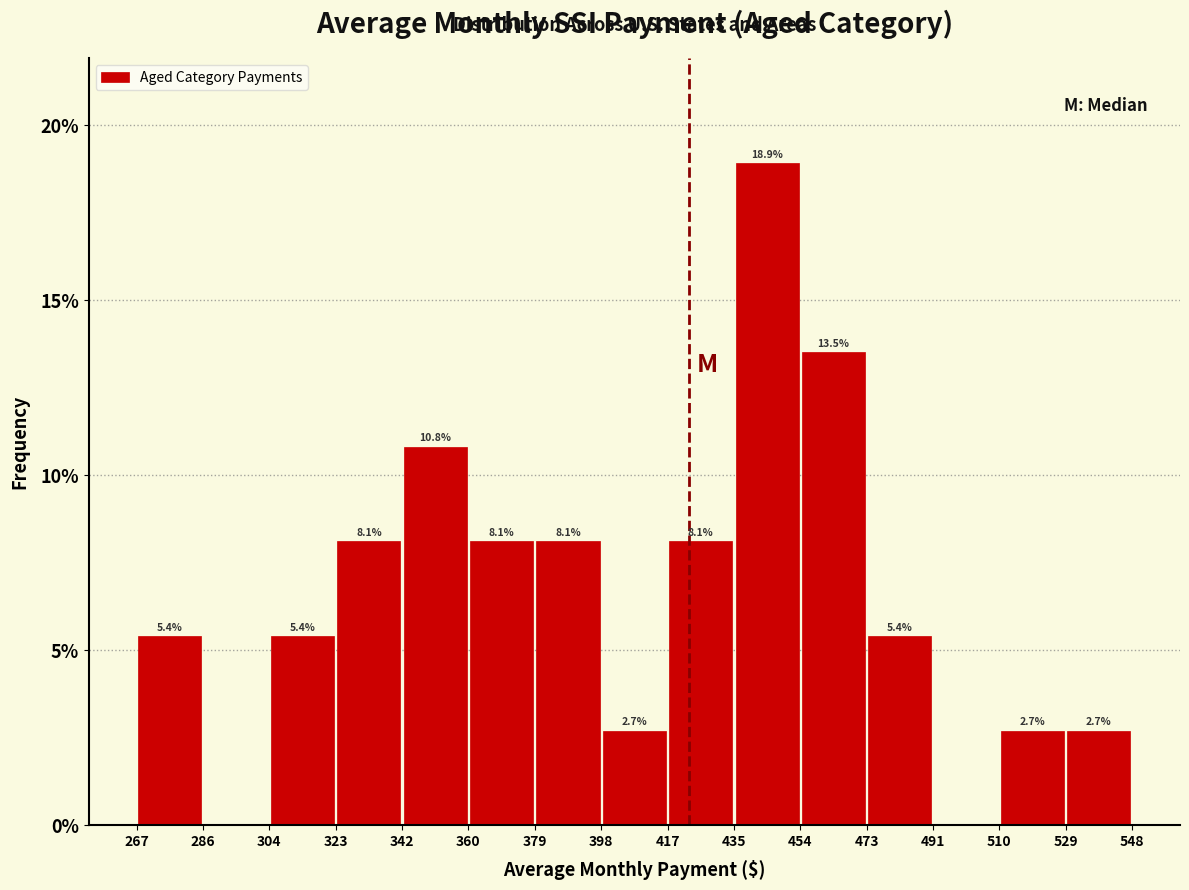

Over which range of the x-axis is the bar tallest?

435 to 454